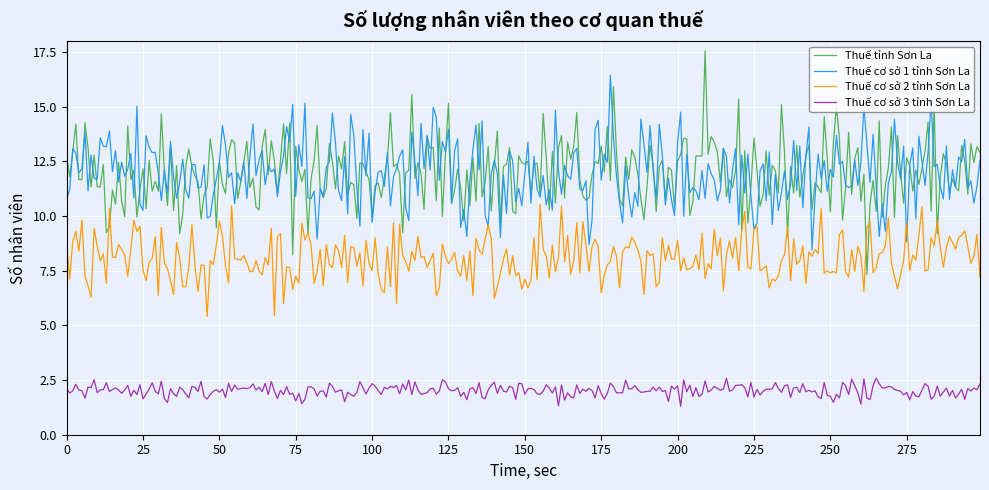

Count the number of data series in this chart.

4